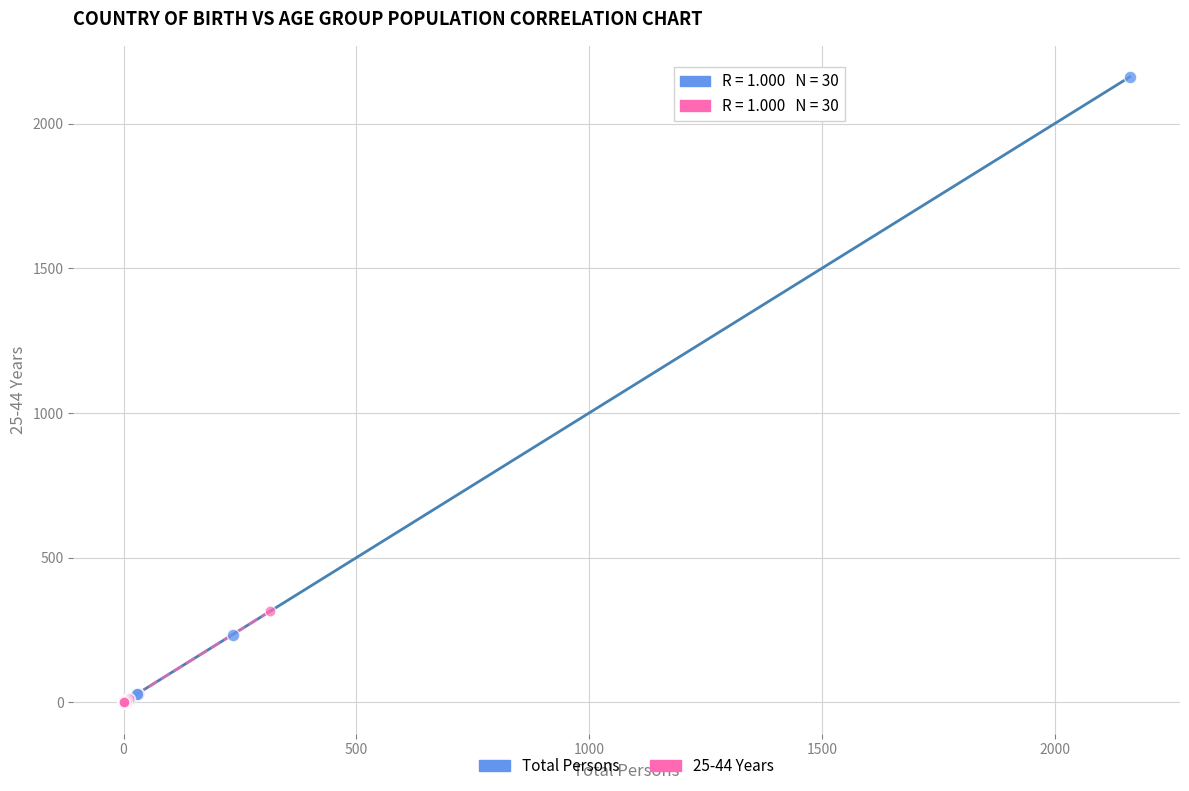

Which series reaches the maximum Y coordinate?

Total Persons